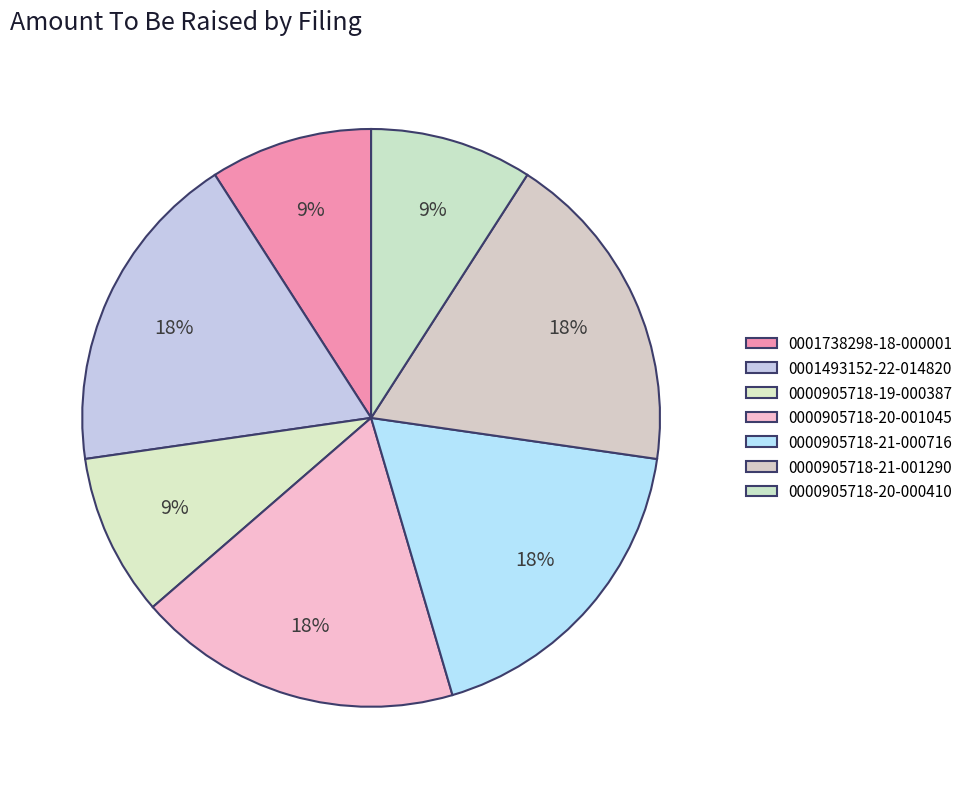

Count the number of slices in the pie.

7